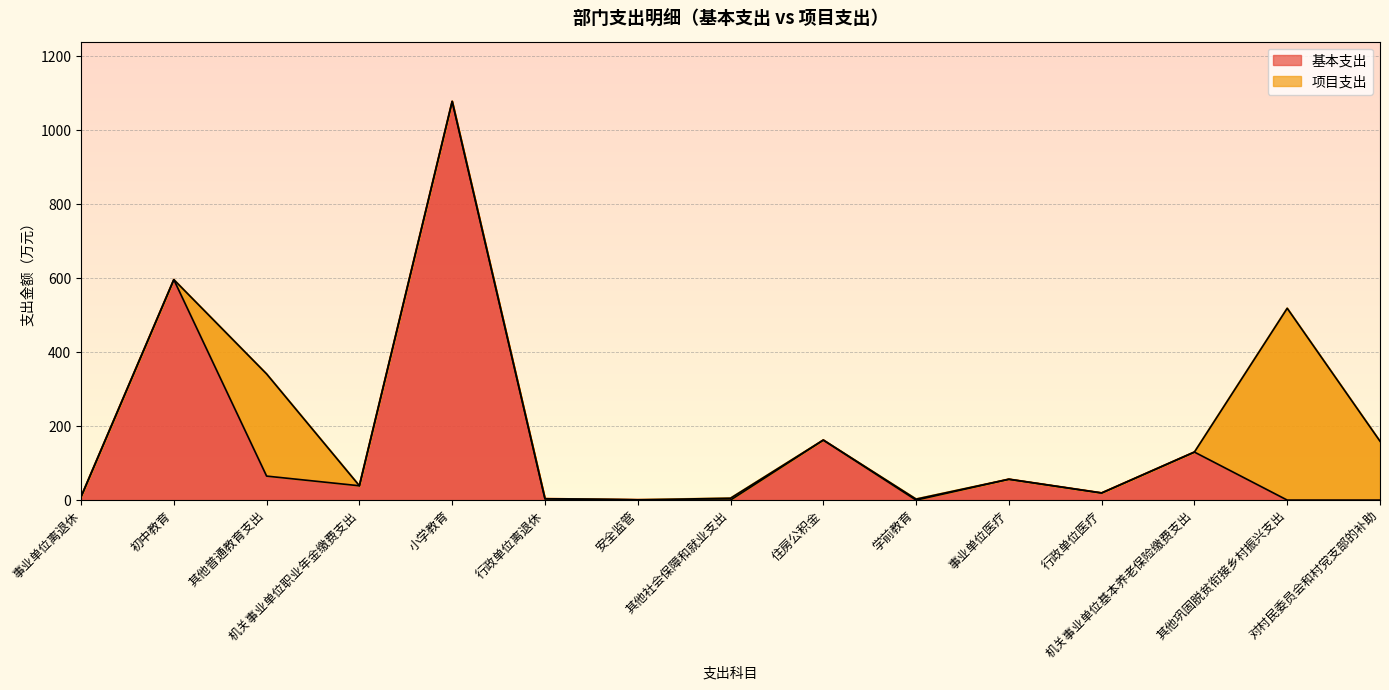

What is the change in value from 住房公积金 to 机关事业单位基本养老保险缴费支出?

-32.4